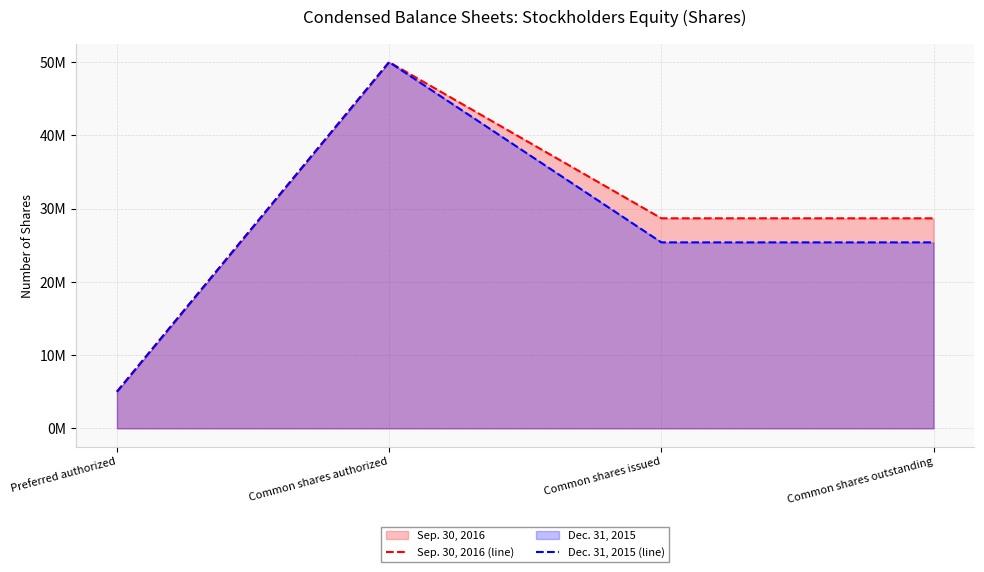

True or false: Dec. 31, 2015 (line) and Sep. 30, 2016 (line) intersect in this chart.

False